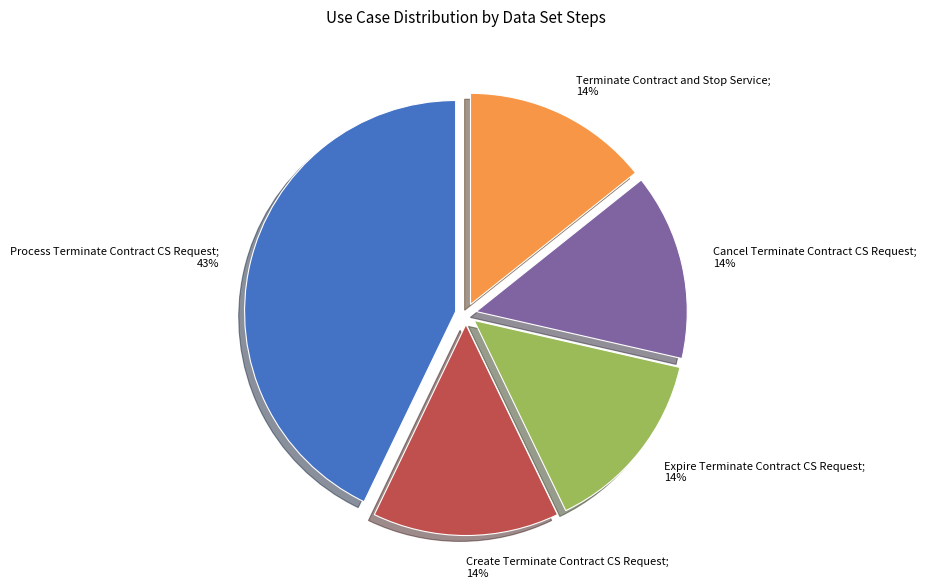

Is there a majority slice in this chart?

No